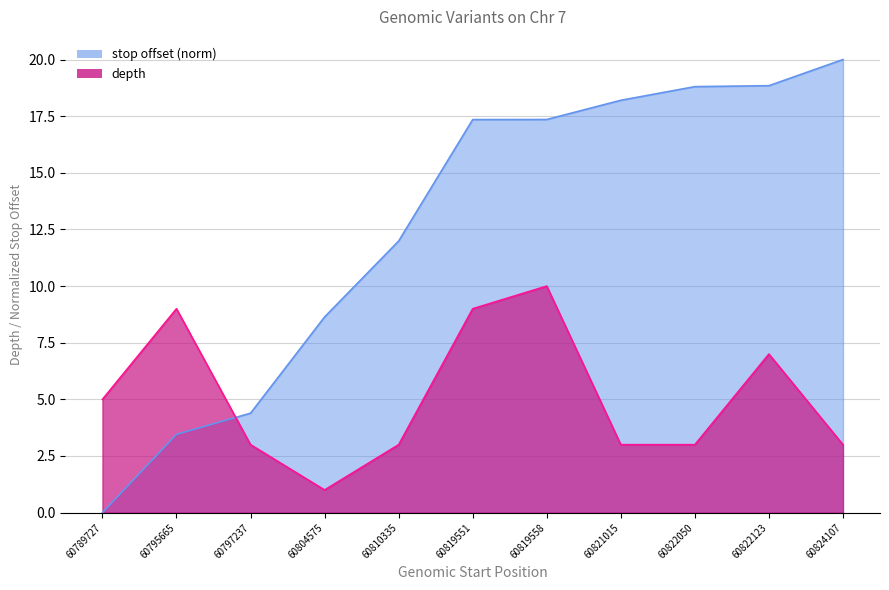

Which series changed the most between 60819551 and 60822050?

depth